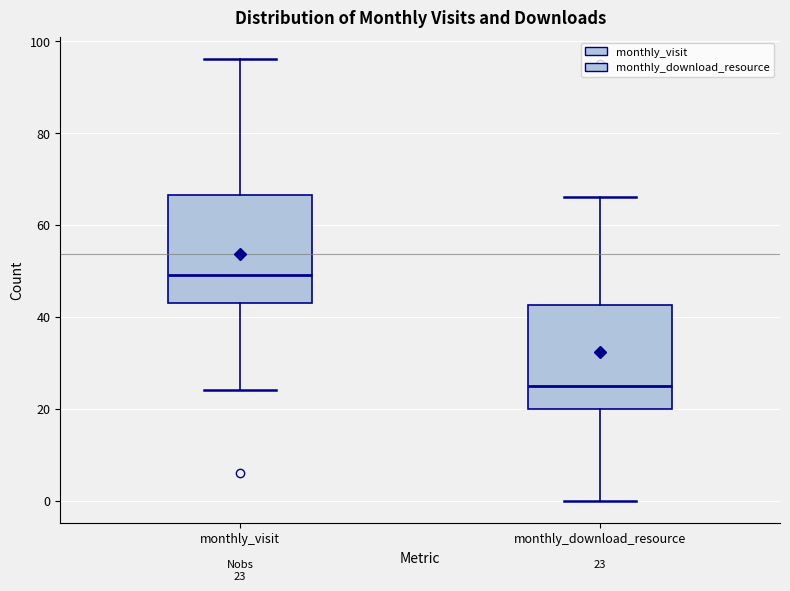

Which box's median line is the lowest?

monthly_download_resource